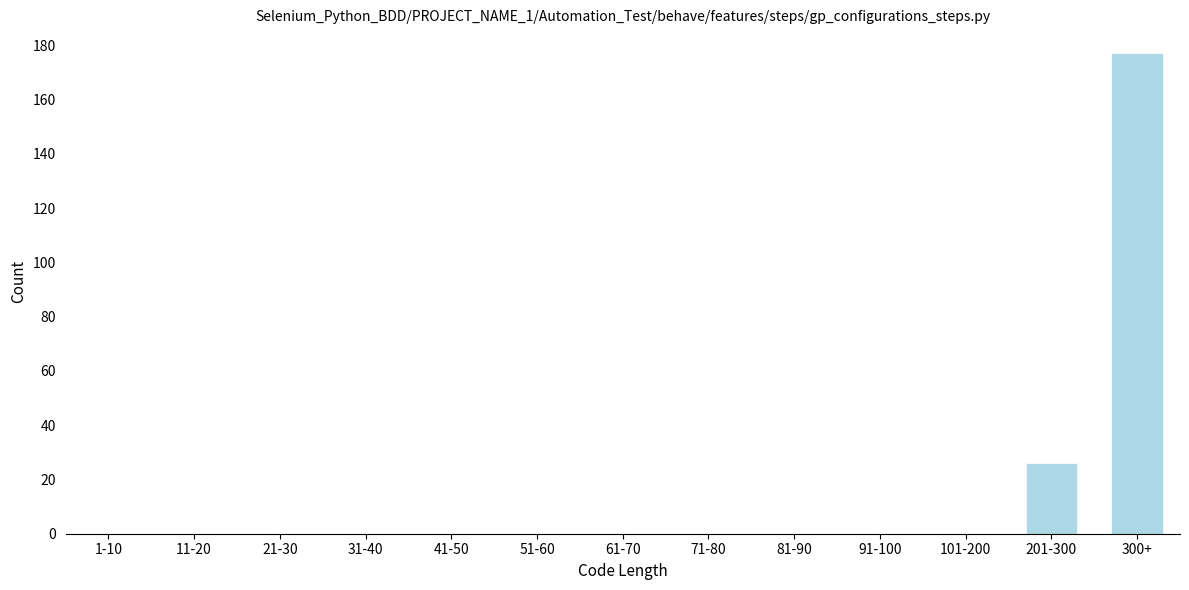

Reading left to right, list all the values displayed in this chart.

1-10=0	11-20=0	21-30=0	31-40=0	41-50=0	51-60=0	61-70=0	71-80=0	81-90=0	91-100=0	101-200=0	201-300=26	300+=177